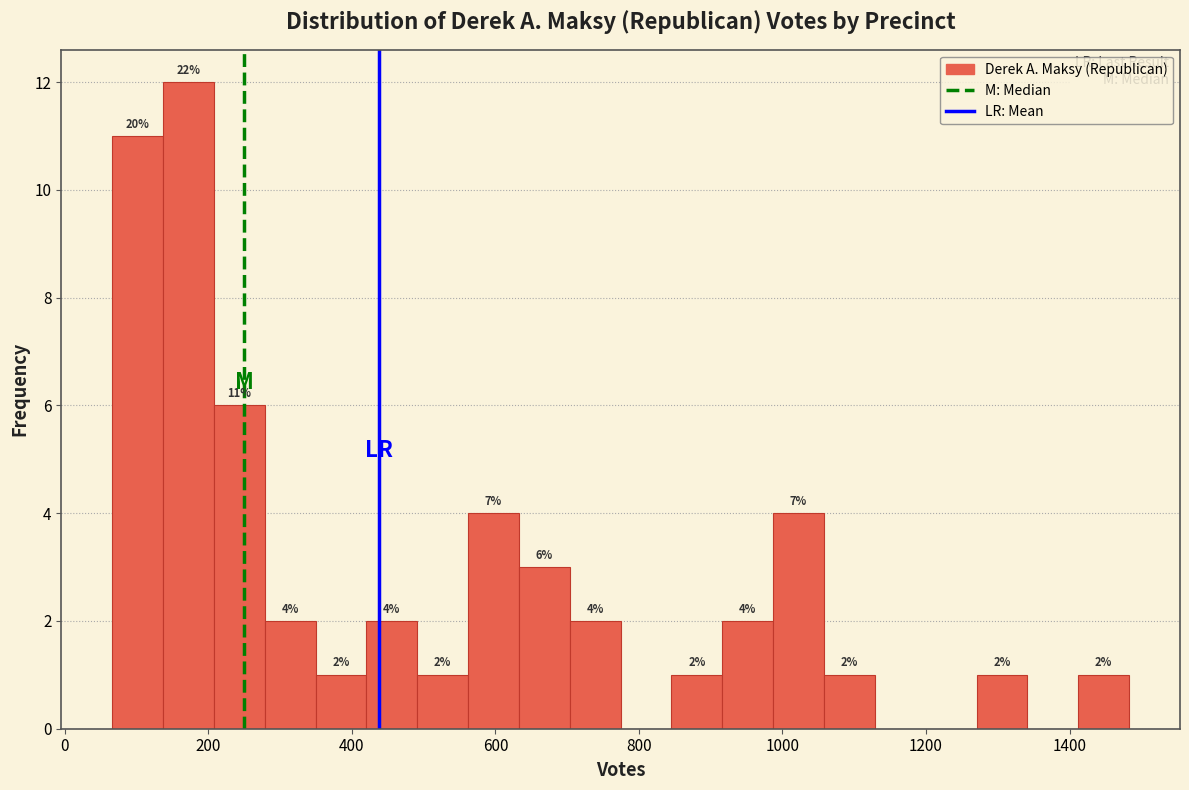

Around what value on the x-axis is the tallest bar? Give the approximate position of its centre, as read against the axis.

180